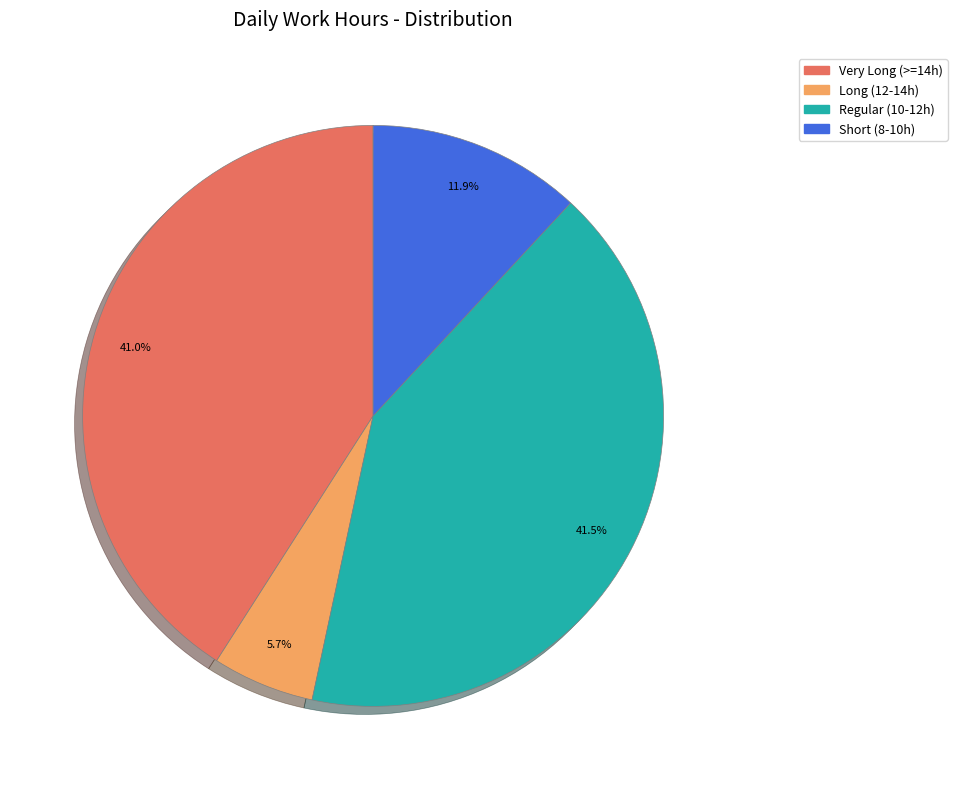

Does Very Long (>=14h) account for over 50% of the chart?

No